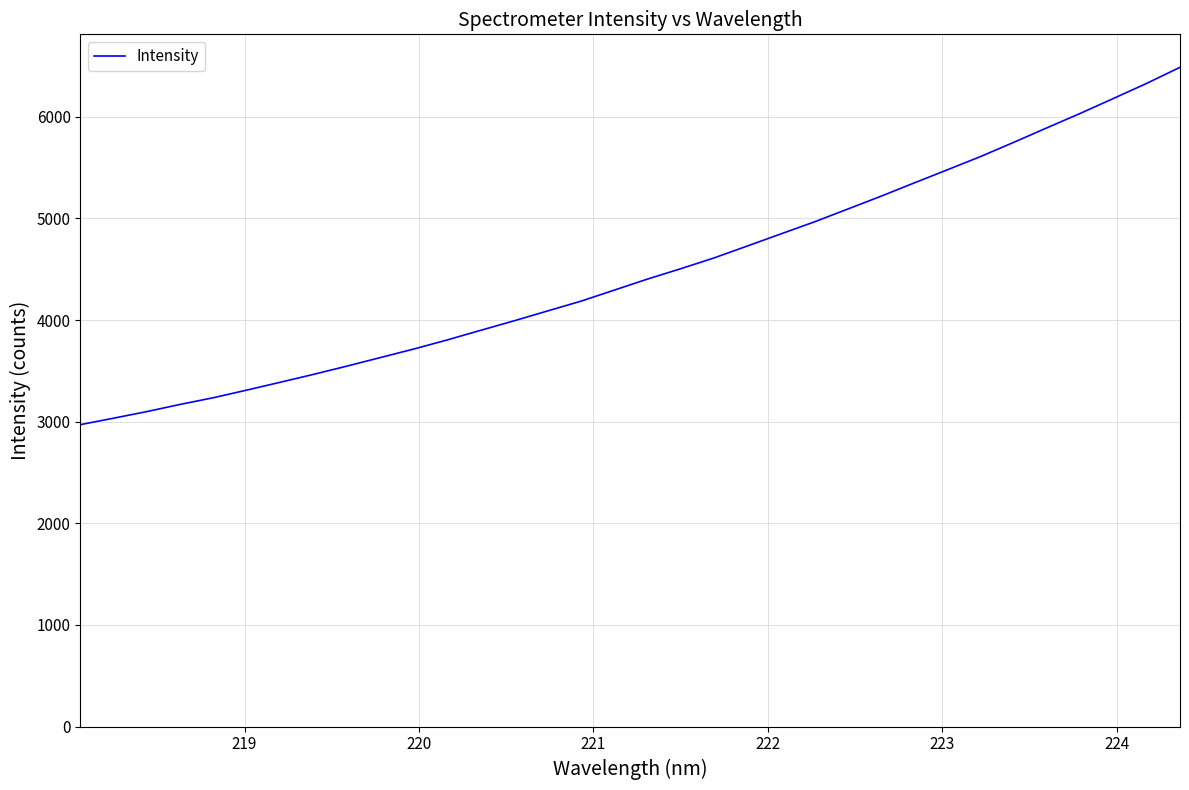

True or false: there are more than 0 points higher than both neighbors.

False